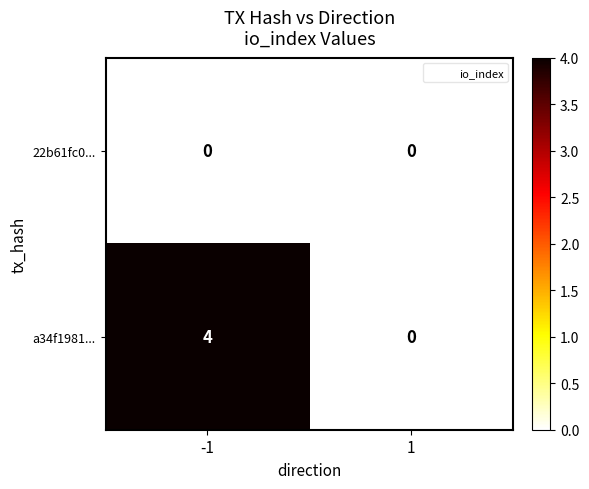

What is the sum of the a34f1981... values at -1 and 1?

4